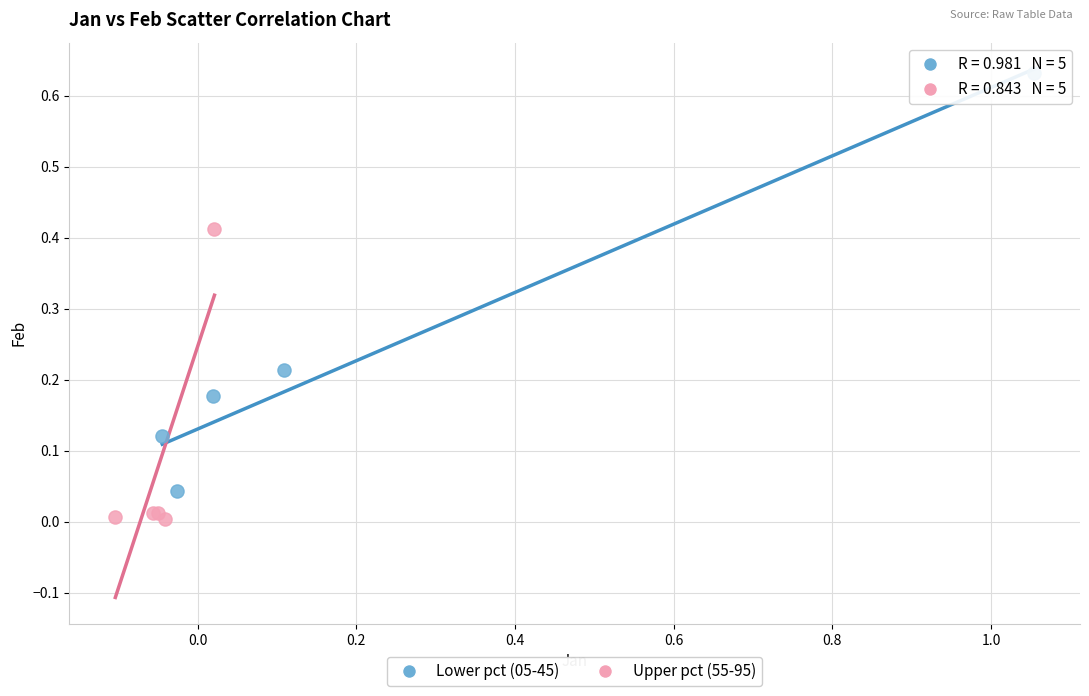

Which series contains the highest Y value?

Lower pct (05-45)